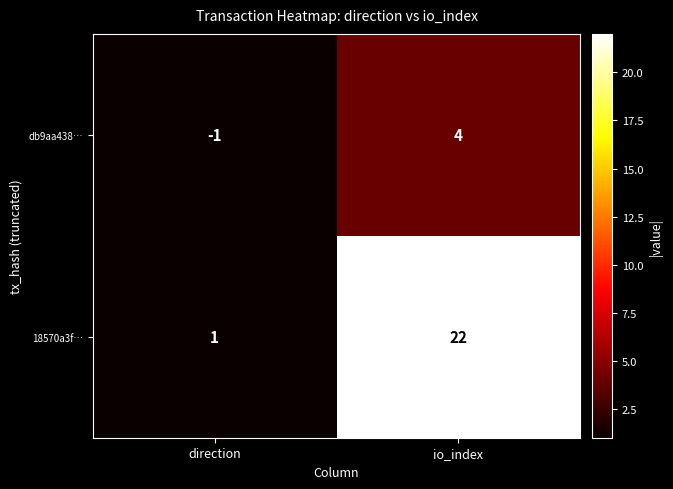

Is it true that 18570a3f… equals 22 at io_index?

True